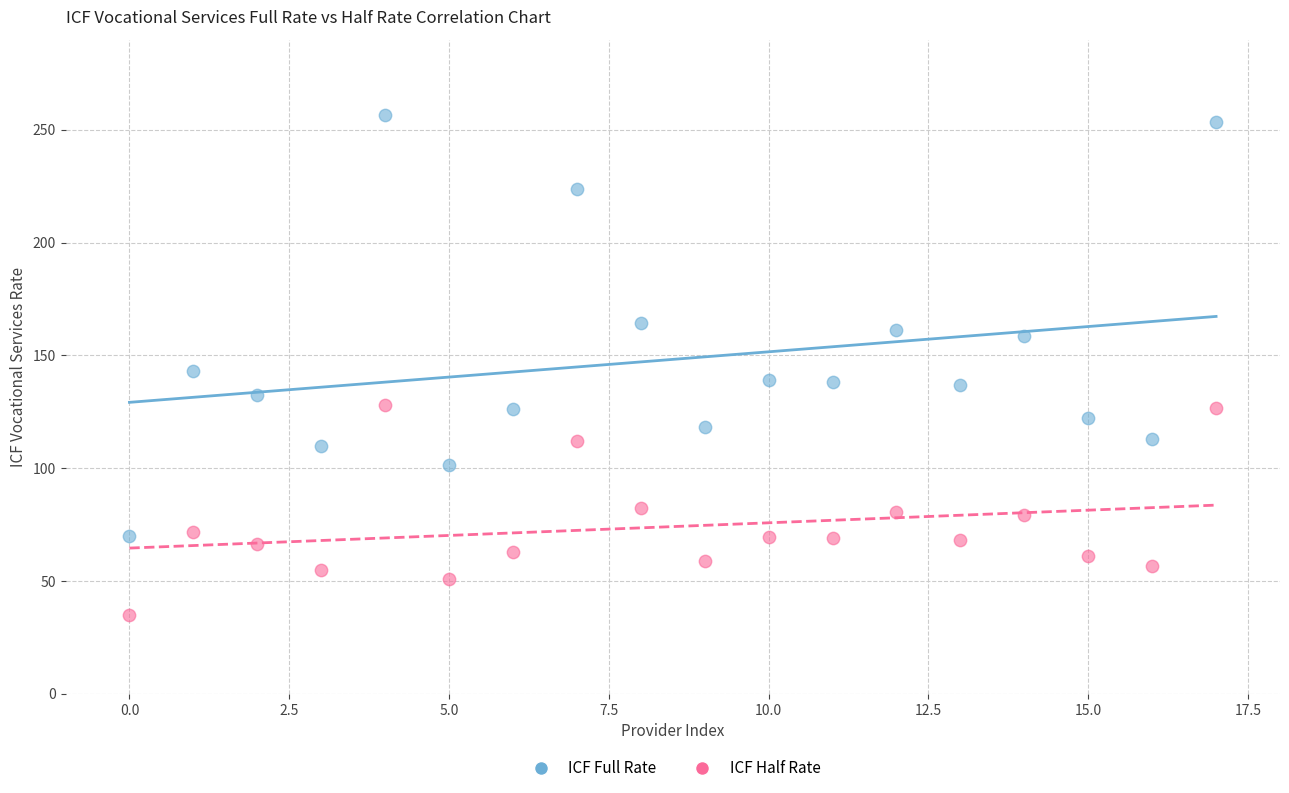

Which series reaches the maximum Y coordinate?

ICF Full Rate